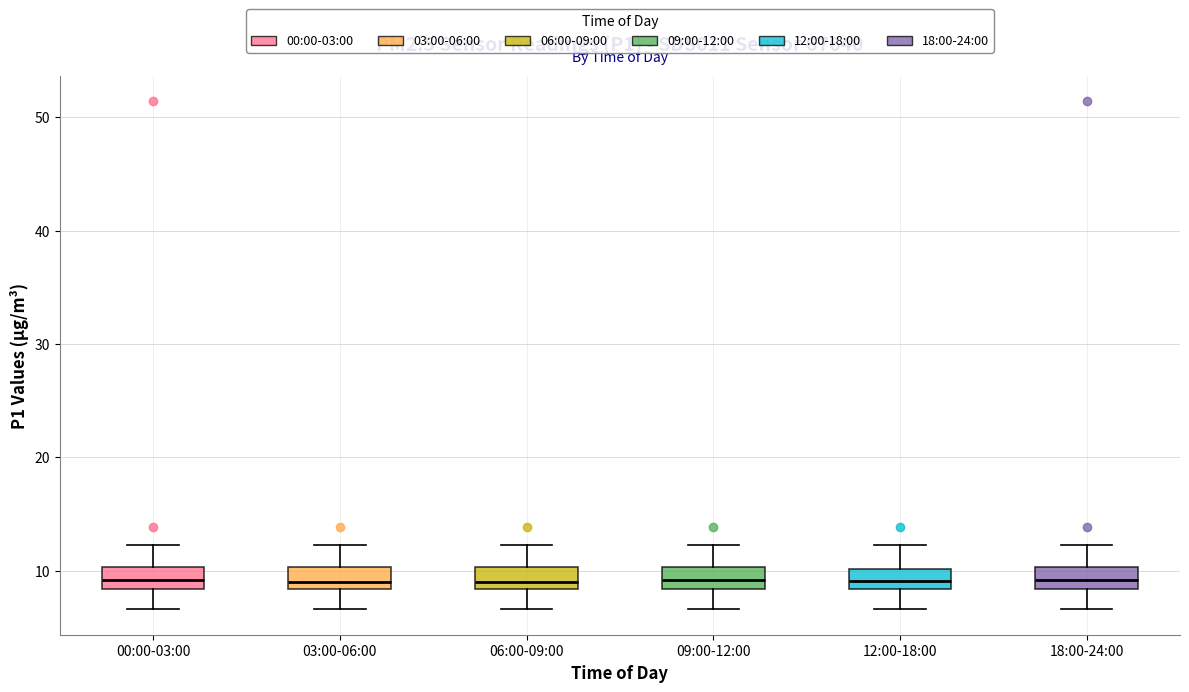

Where does the median line of the box for 06:00-09:00 sit on the y-axis? The values are not printed on the chart, so give them approximately, as read against the axis.

9